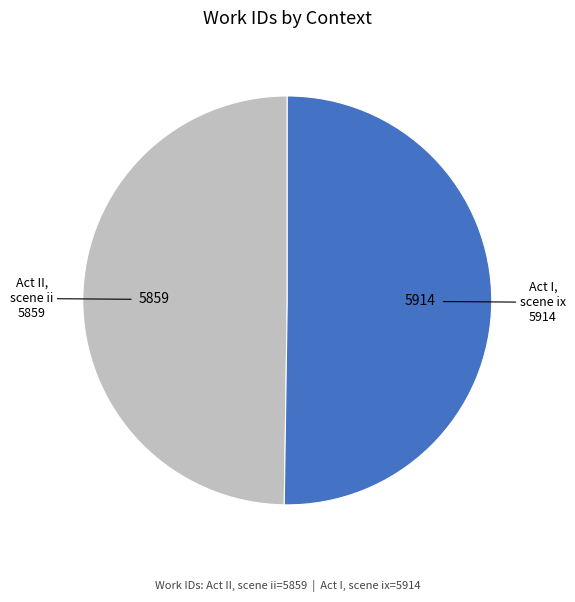

True or false: Act II, scene ii accounts for 50% of the total.

True